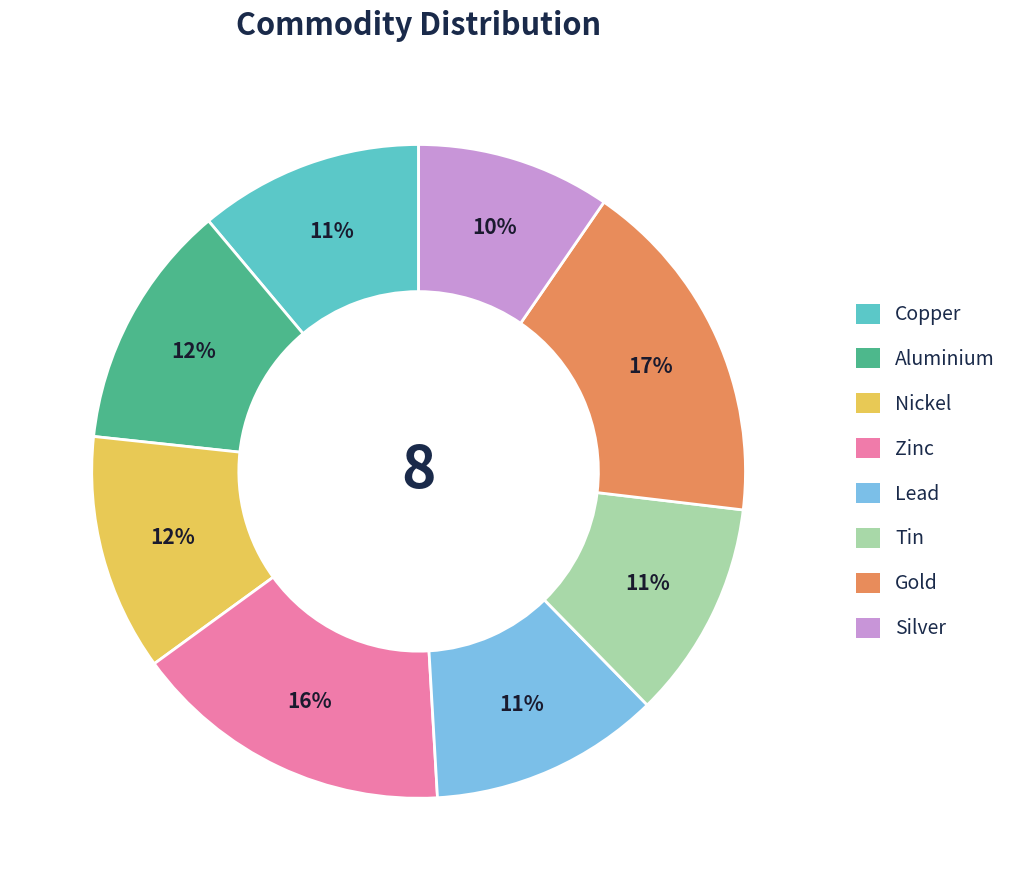

To the nearest percent, what portion does Nickel represent?

12%